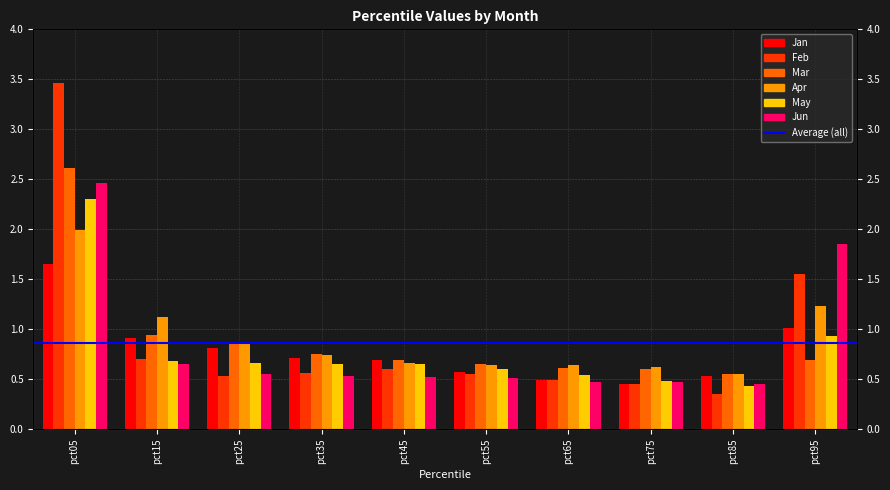

At how many categories does at least one series exceed 3?

1